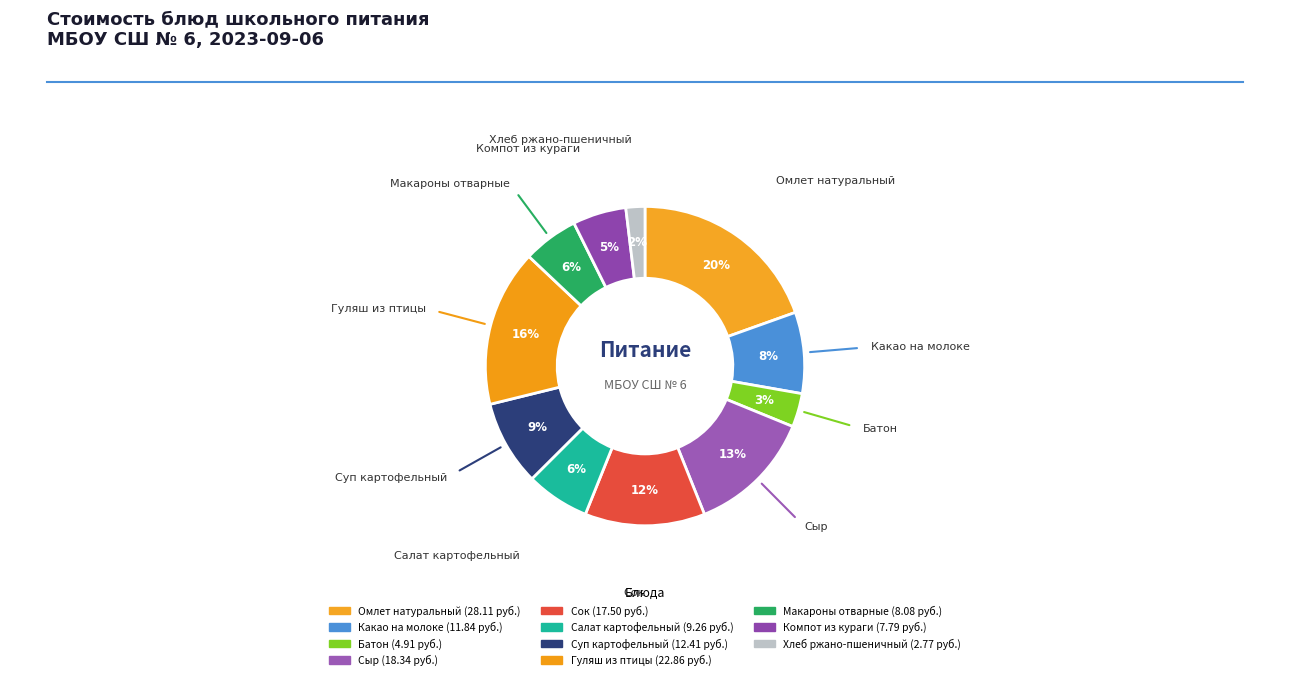

To the nearest percent, what is the average slice percentage?

9%